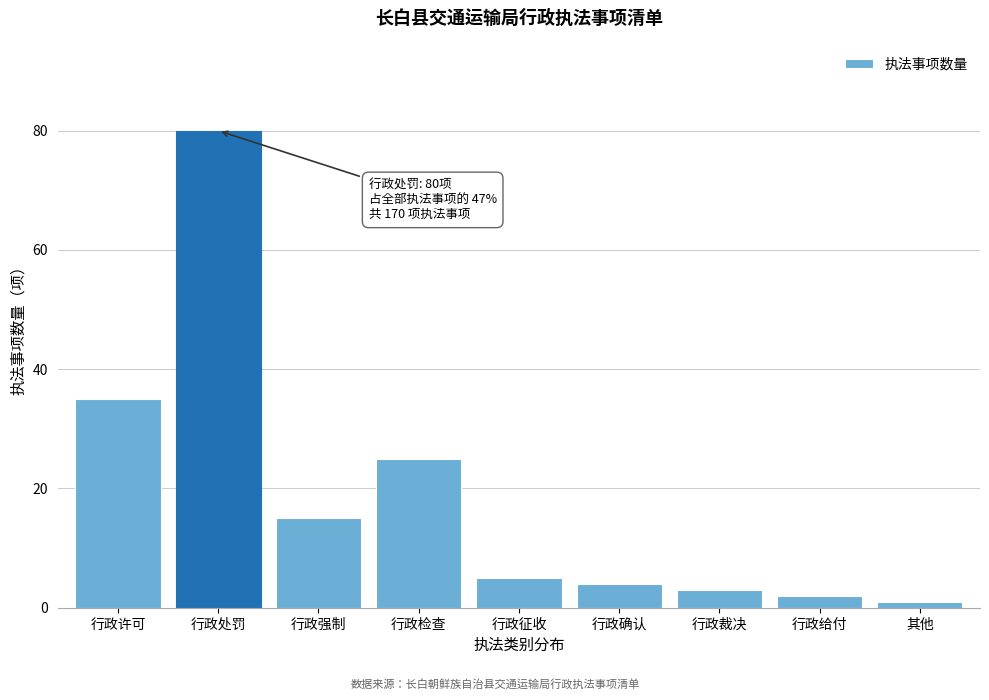

Reading right to left, list all the values displayed in this chart.

其他=1	行政给付=2	行政裁决=3	行政确认=4	行政征收=5	行政检查=25	行政强制=15	行政处罚=80	行政许可=35